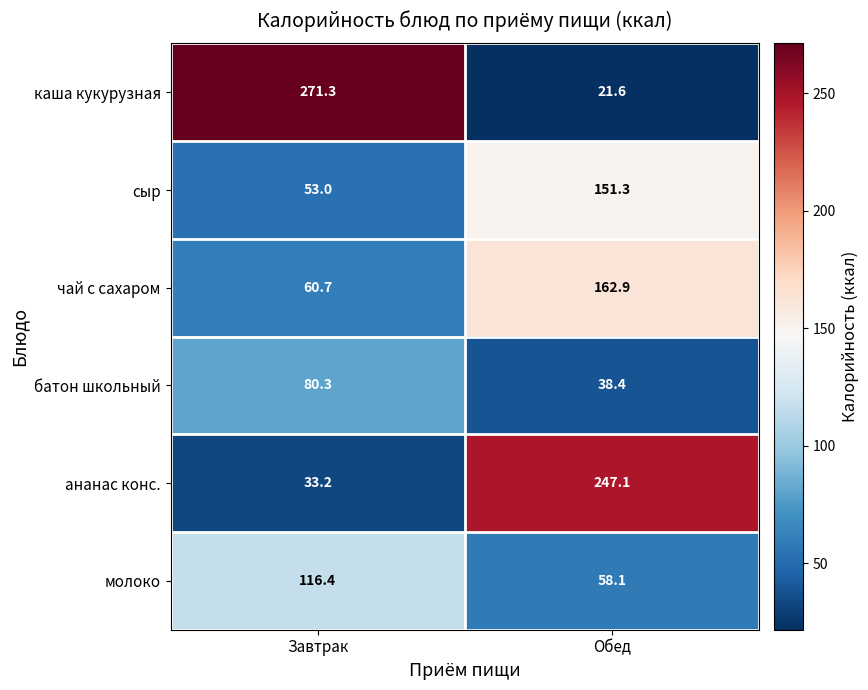

At which label does ананас конс. first exceed 247?

Обед